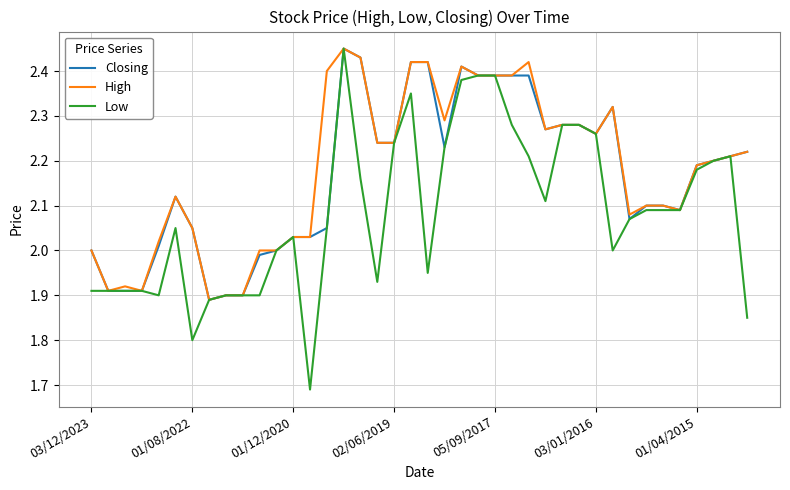

Which series has the largest range (max minus min)?

Low